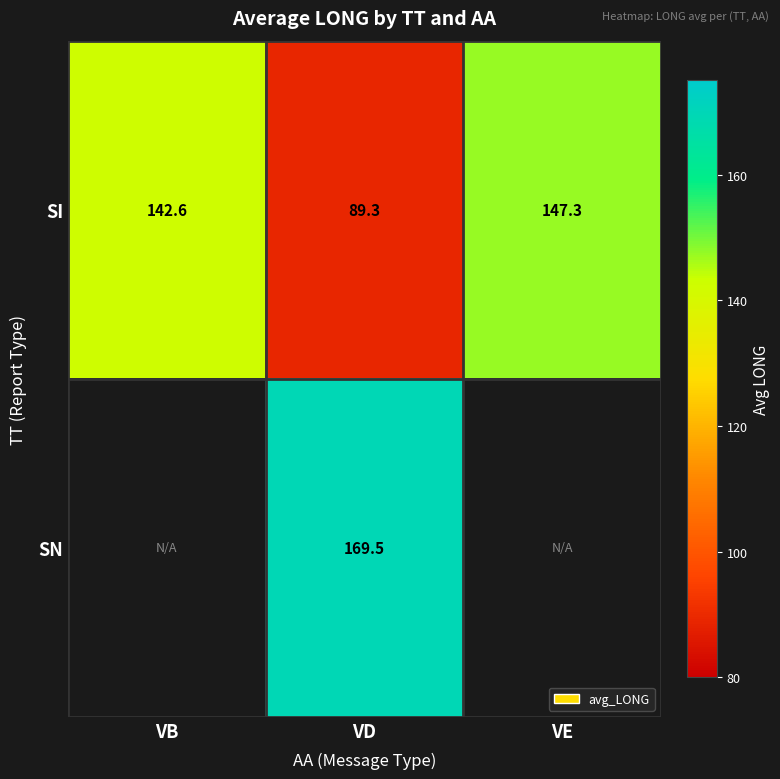

At VD, list the series in order from smallest to largest.

SI, SN